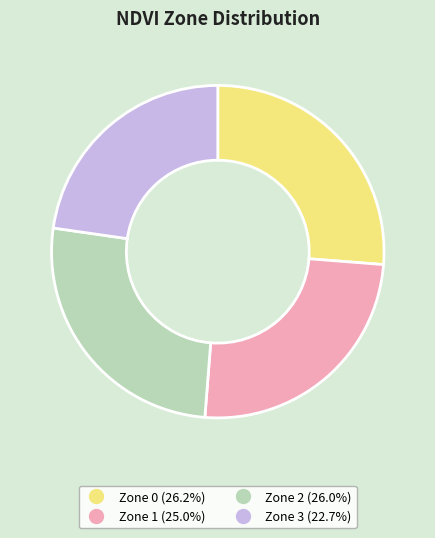

What is the ratio of the value at Zone 3 to the value at Zone 0?

0.9